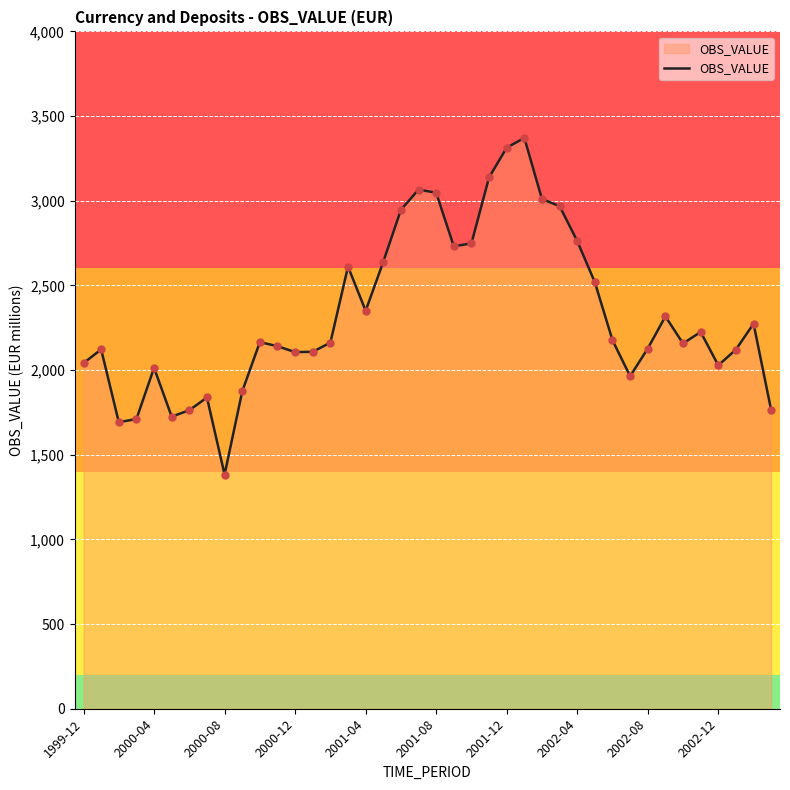

What is the difference between the maximum and minimum values?

1988